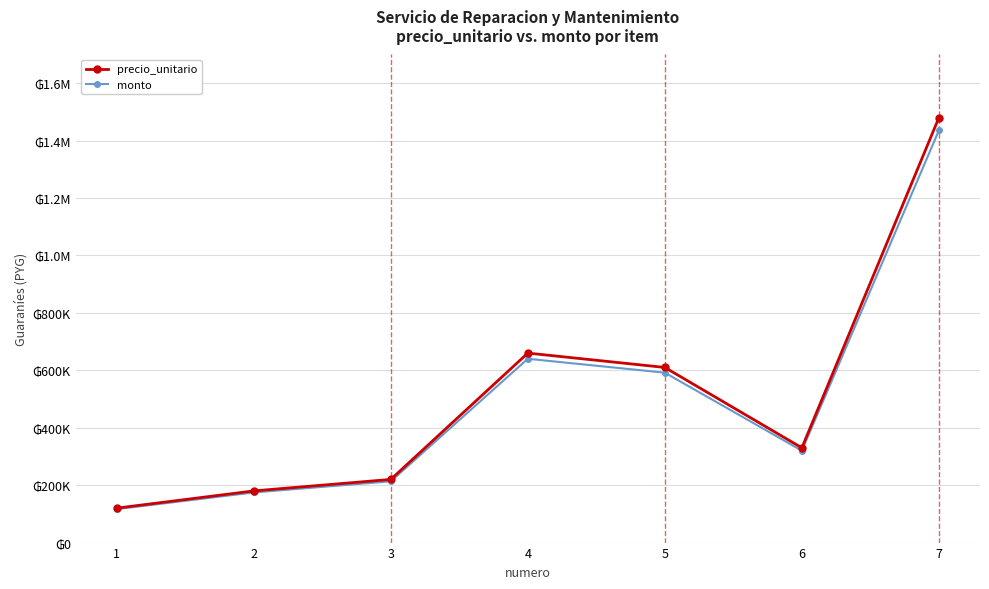

Between 2 and 6, which series saw the biggest shift?

precio_unitario